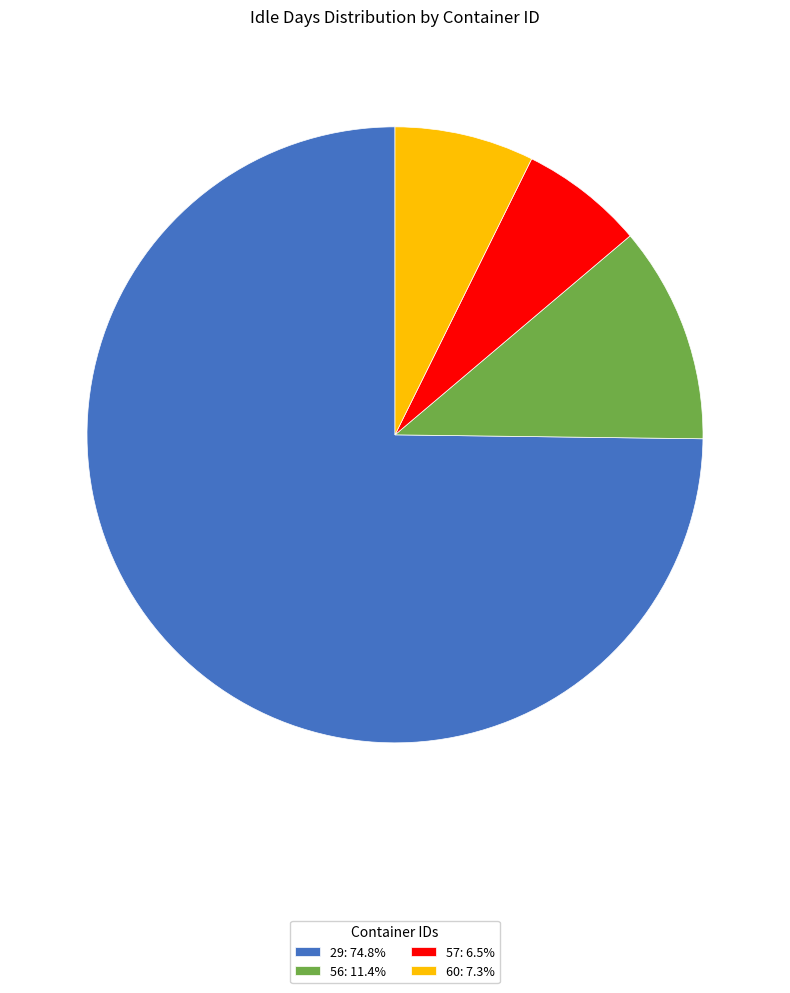

Count the number of slices in the pie.

4